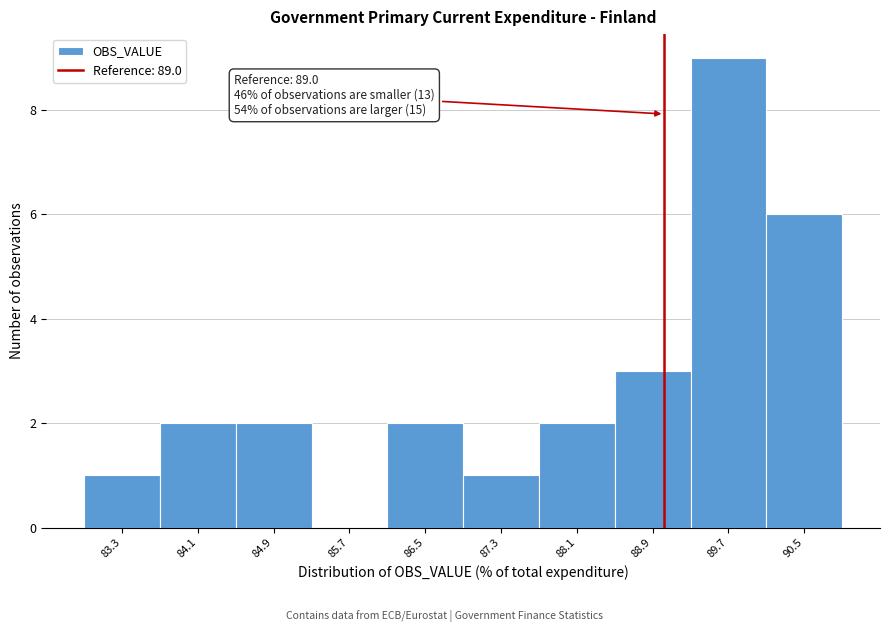

Over which range of the x-axis is the bar tallest?

89.3 to 90.1